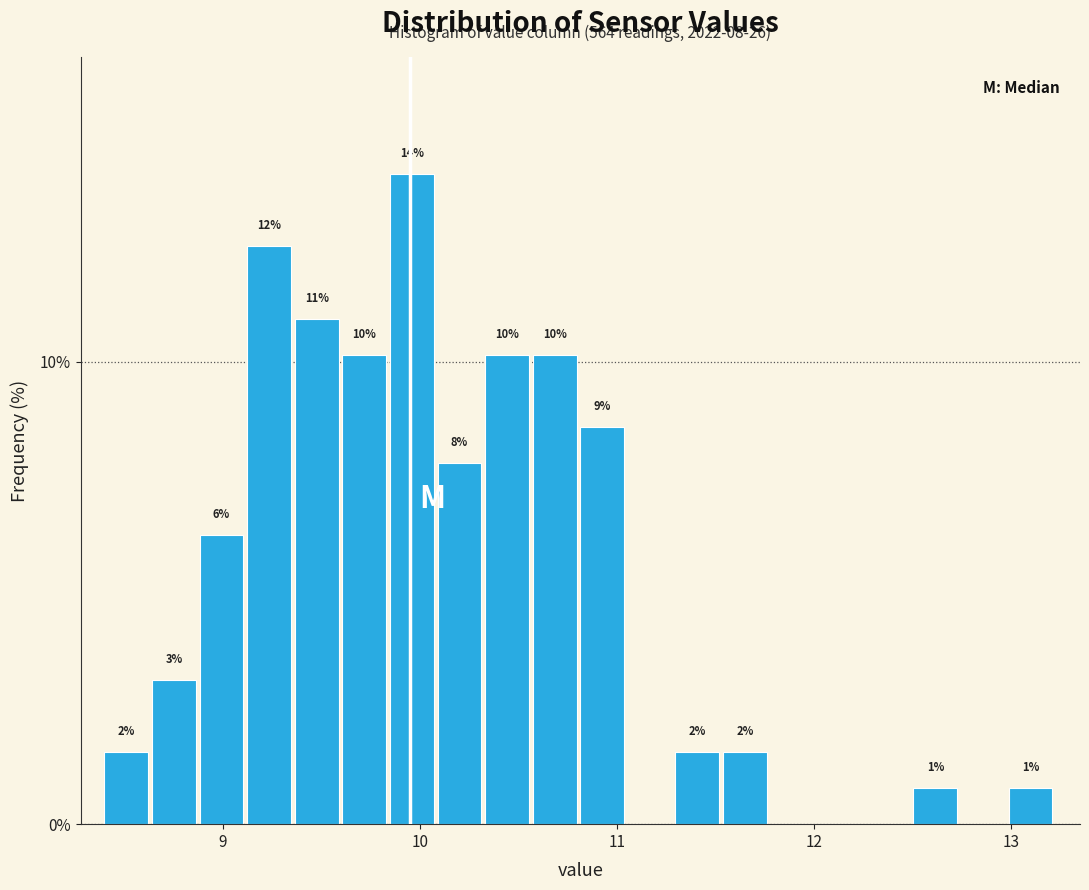

Around what value on the x-axis is the tallest bar? Give the approximate position of its centre, as read against the axis.

10.0